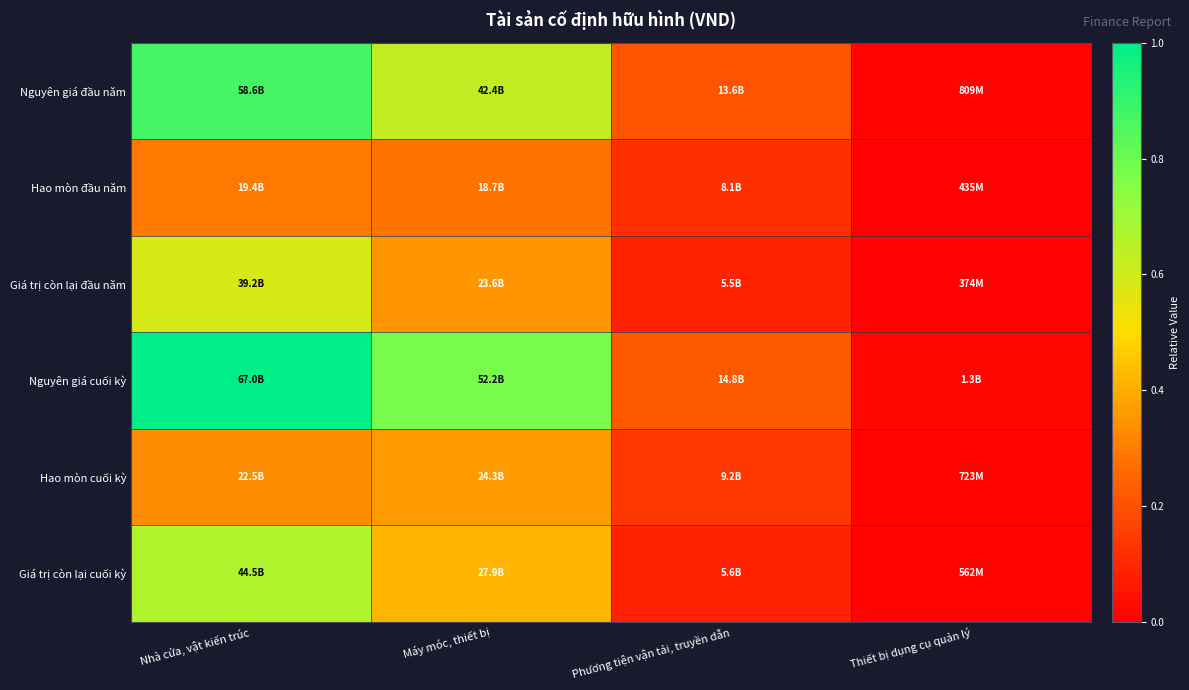

At Nhà cửa, vật kiến trúc, list the series in order from smallest to largest.

Hao mòn đầu năm, Hao mòn cuối kỳ, Giá trị còn lại đầu năm, Giá trị còn lại cuối kỳ, Nguyên giá đầu năm, Nguyên giá cuối kỳ